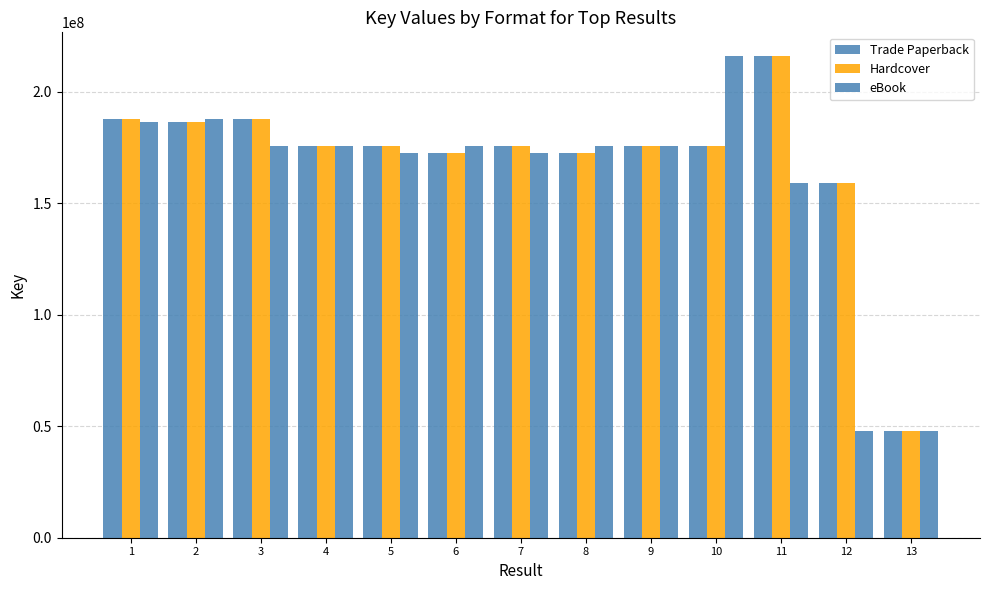

At which label does eBook first exceed 175635452?

1